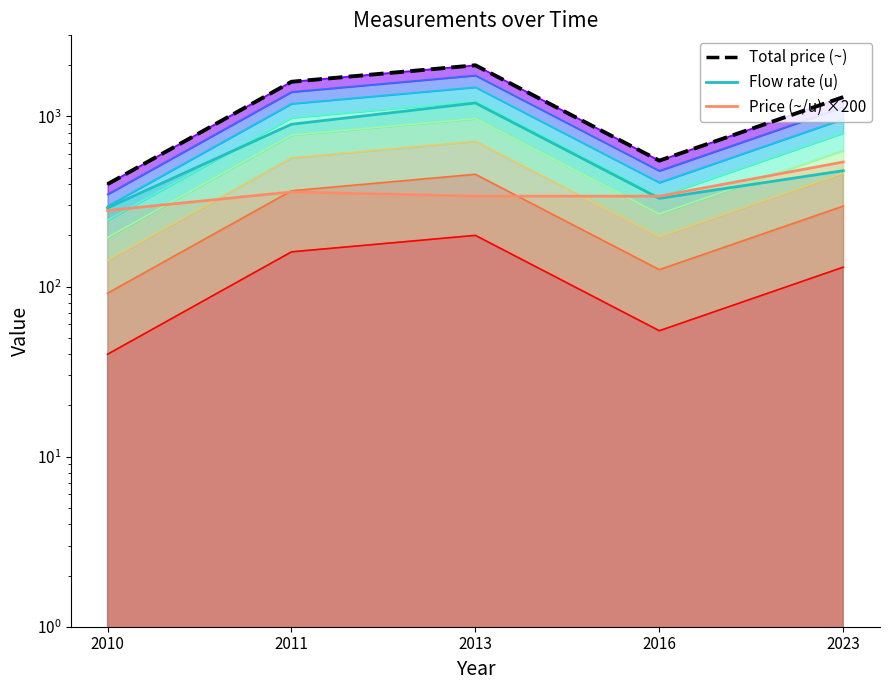

What is the approximate value of Total price (~) at 2011, to the nearest 5?

160